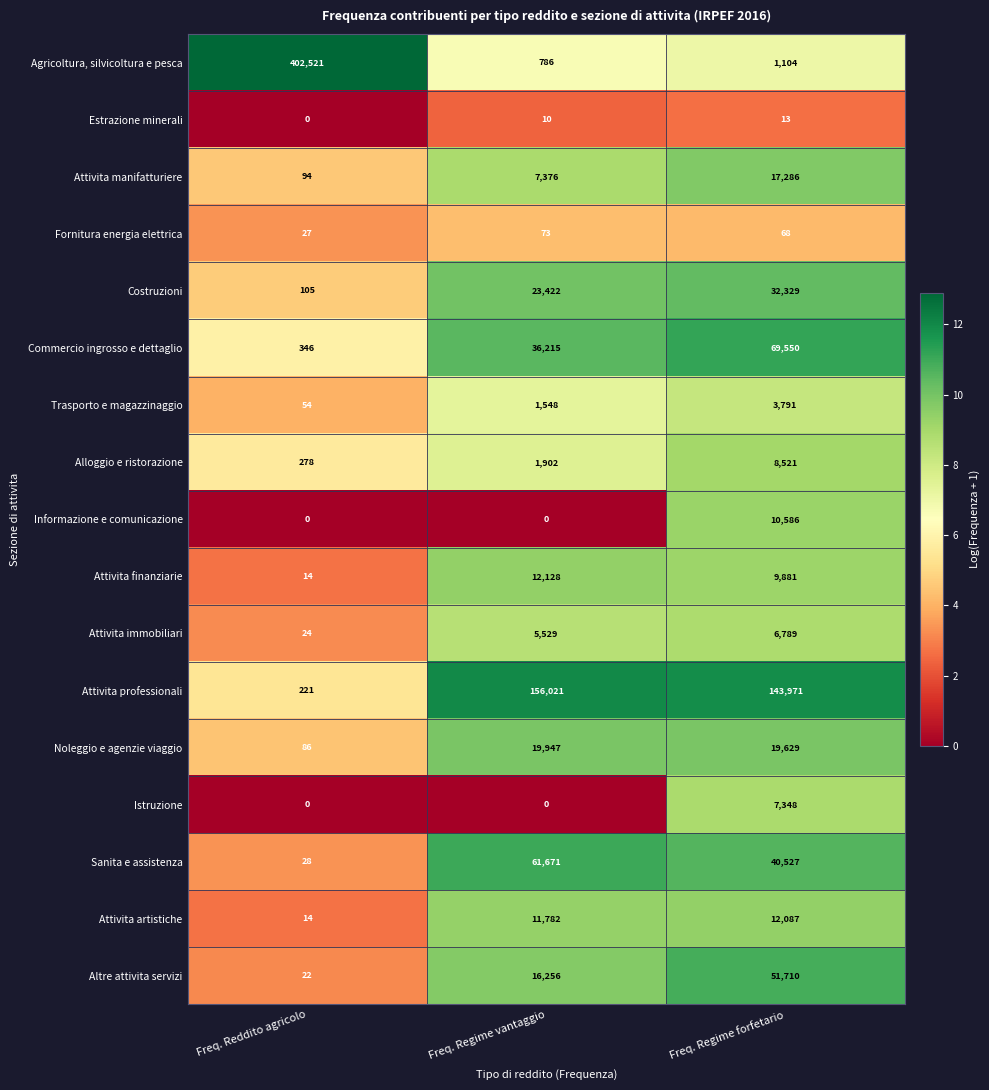

Is it true that Sanita e assistenza equals 28 at Freq. Reddito agricolo?

True